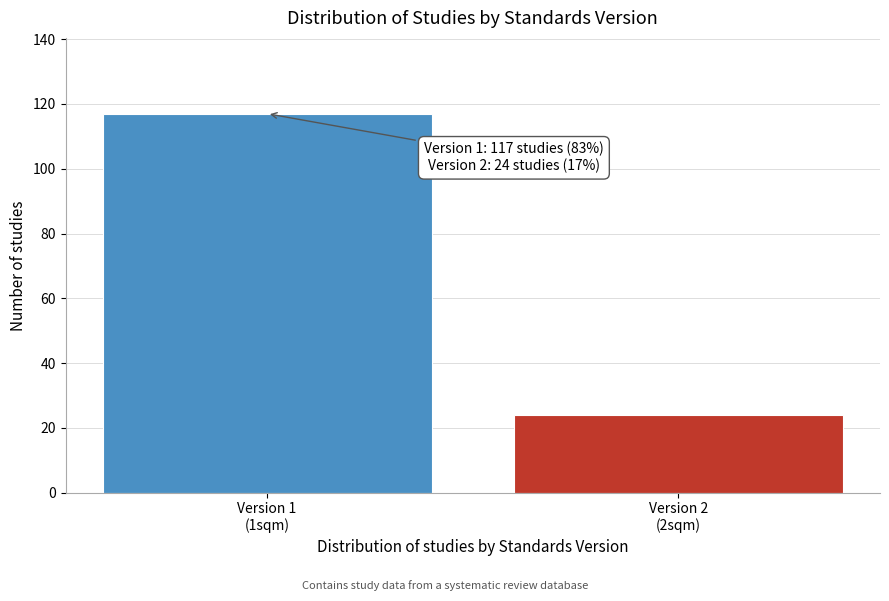

Reading left to right, extract all data points from this chart.

117	24